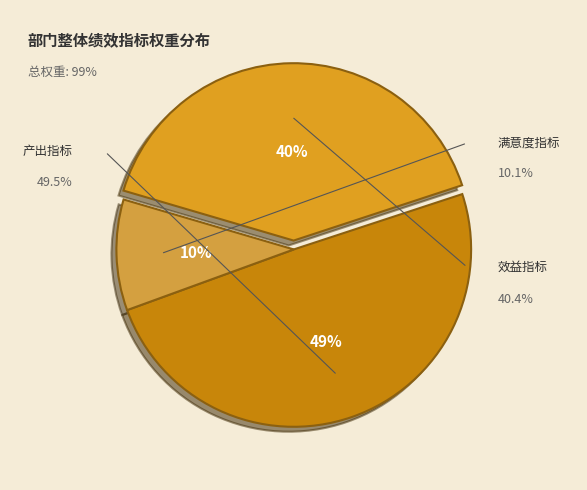

Does 单位正常运转 account for over 50% of the chart?

No